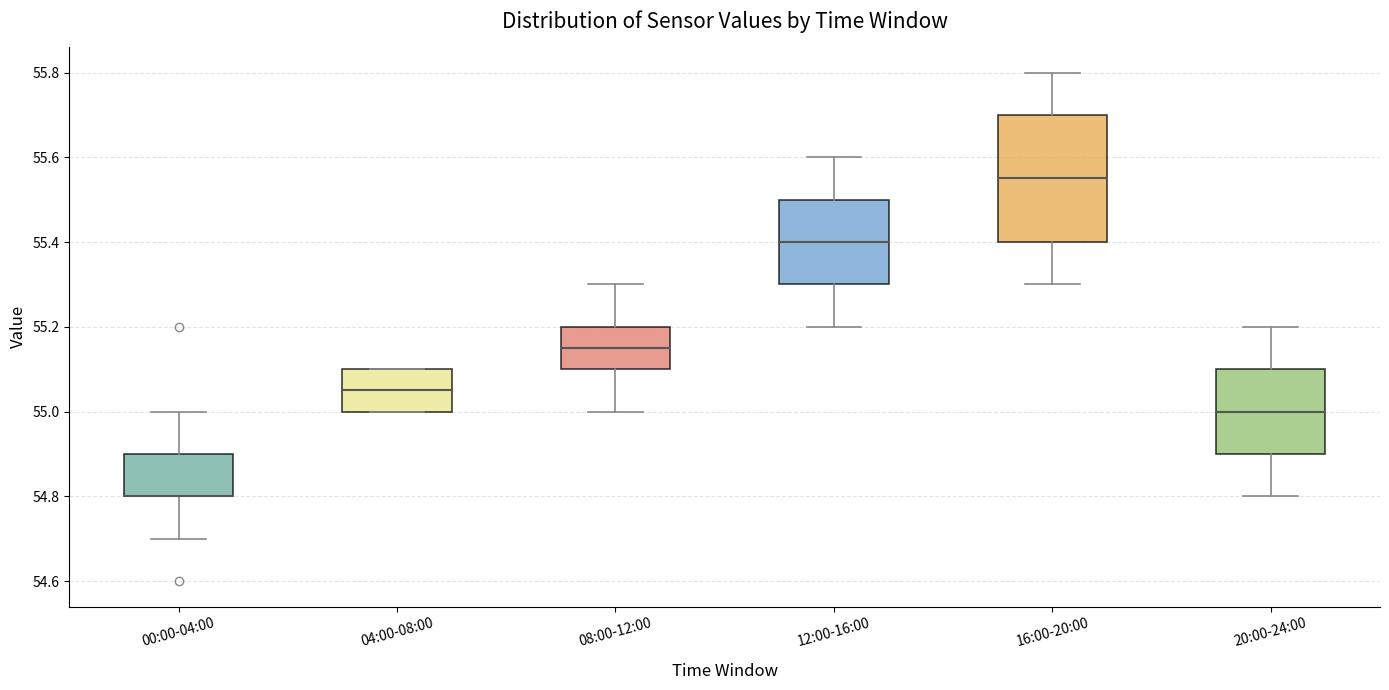

Where does the median line of the box for 04:00-08:00 sit on the y-axis? The values are not printed on the chart, so give them approximately, as read against the axis.

55.06